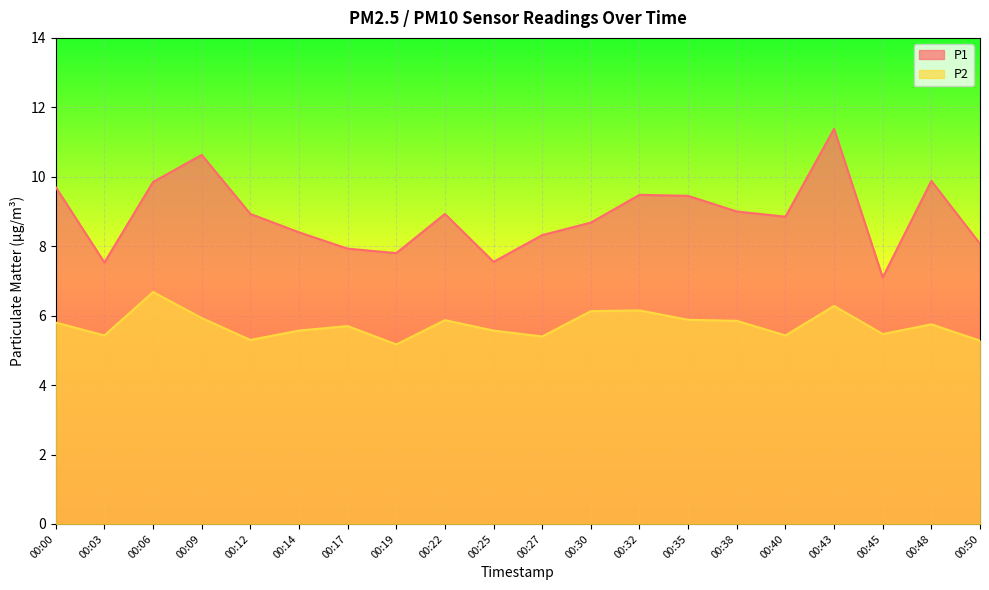

What is the maximum value shown in the chart?

11.4